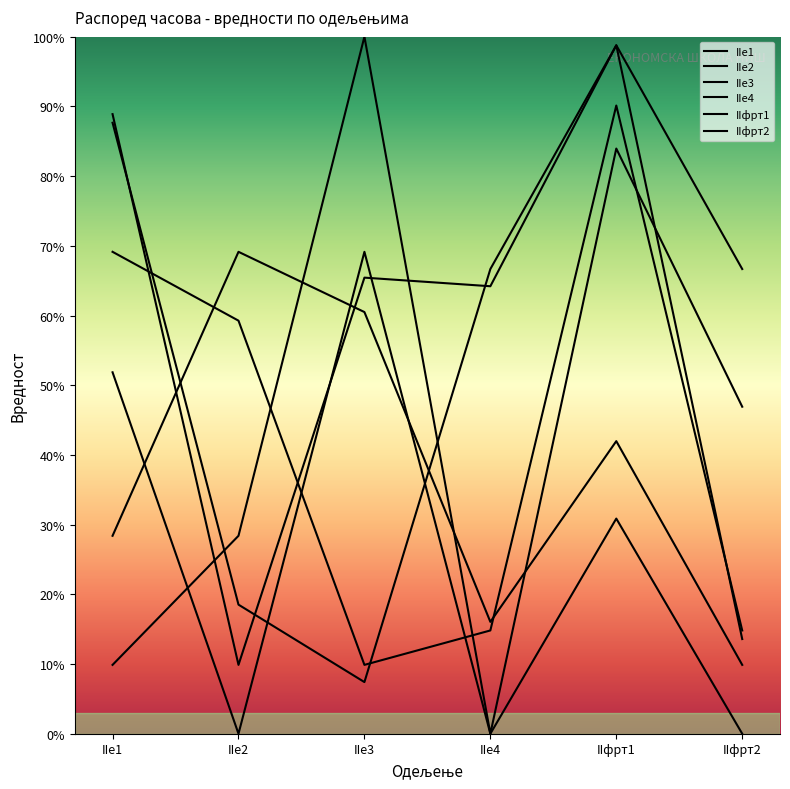

Where is IIe4 nearest to the value 50?

IIфрт2